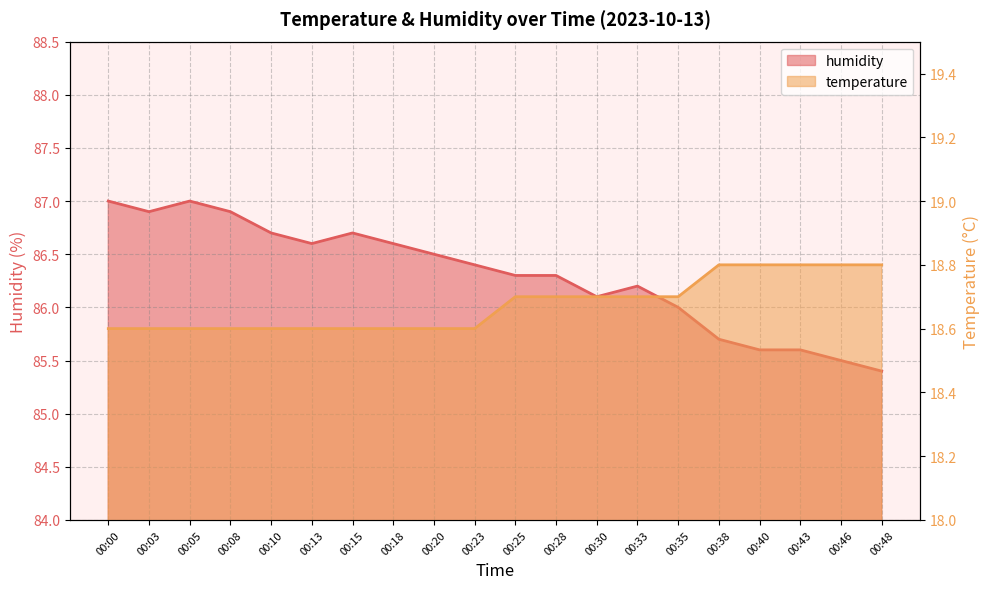

Reading left to right, extract all data points from this chart.

temperature: 00:00=18.6	00:03=18.6	00:05=18.6	00:08=18.6	00:10=18.6	00:13=18.6	00:15=18.6	00:18=18.6	00:20=18.6	00:23=18.6	00:25=18.7	00:28=18.7	00:30=18.7	00:33=18.7	00:35=18.7	00:38=18.8	00:40=18.8	00:43=18.8	00:46=18.8	00:48=18.8
humidity: 00:00=87.0	00:03=86.9	00:05=87.0	00:08=86.9	00:10=86.7	00:13=86.6	00:15=86.7	00:18=86.6	00:20=86.5	00:23=86.4	00:25=86.3	00:28=86.3	00:30=86.1	00:33=86.2	00:35=86.0	00:38=85.7	00:40=85.6	00:43=85.6	00:46=85.5	00:48=85.4